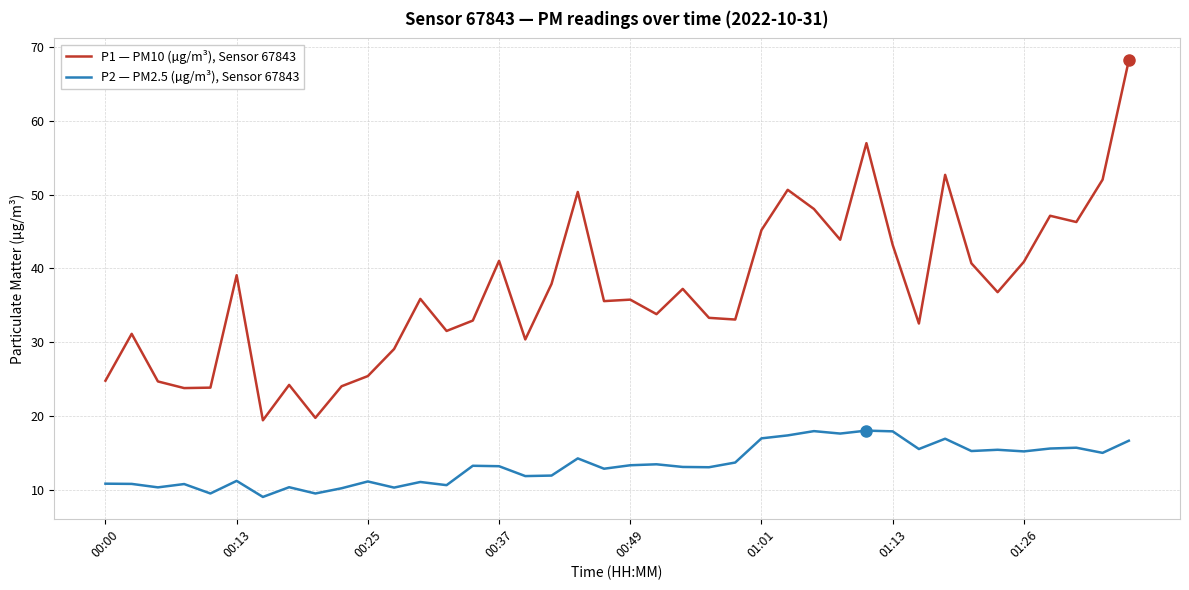

Which series has the largest range (max minus min)?

P1 — PM10 (µg/m³), Sensor 67843